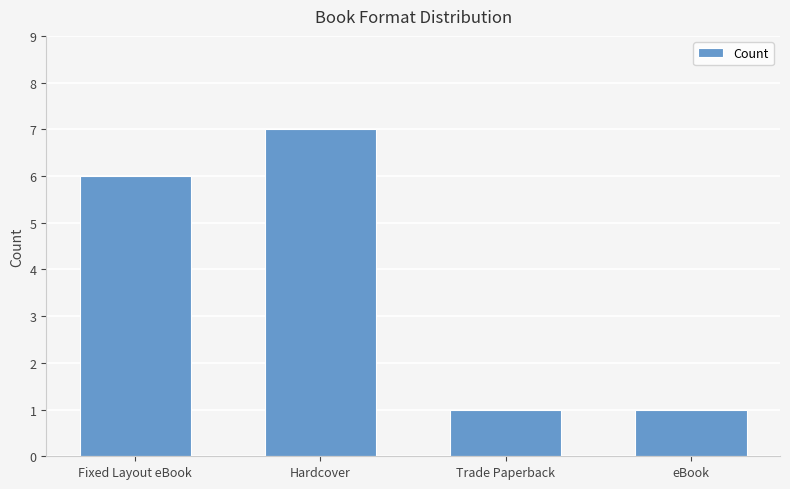

Where is the data nearest to the value 4?

Fixed Layout eBook